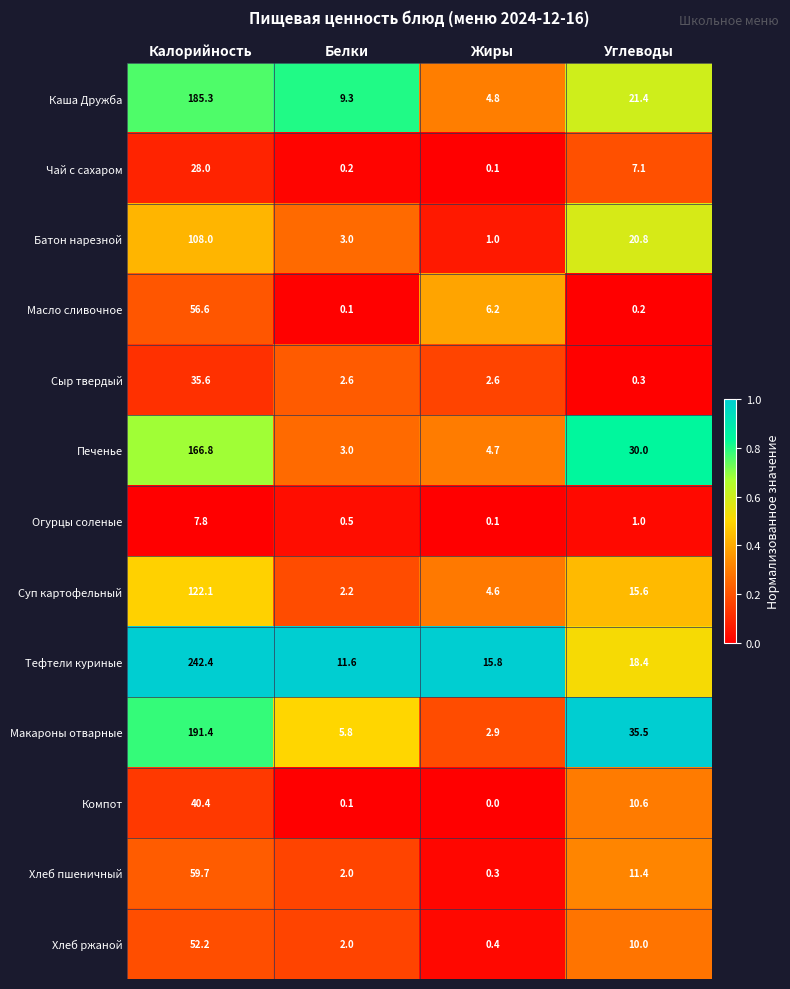

Where does the Каша Дружба series first go above 21?

Калорийность